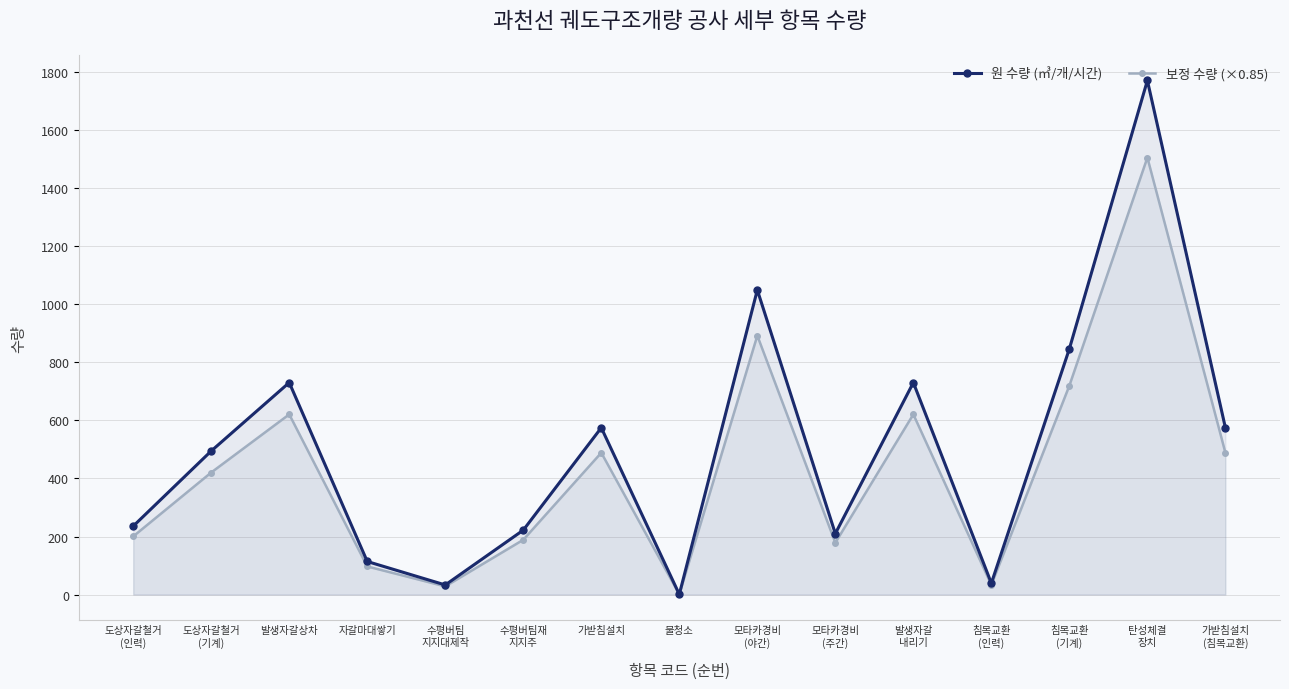

Reading right to left, transcribe all the data shown in this chart.

원 수량 (㎥/개/시간): 가받침설치
(침목교환)=575.0	탄성체결
장치=1772.0	침목교환
(기계)=847.0	침목교환
(인력)=39.0	발생자갈
내리기=730.7	모타카경비
(주간)=210.0	모타카경비
(야간)=1050.0	물청소=0.6	가받침설치=575.0	수평버팀재
지지주=222.0	수평버팀
지지대제작=33.0	자갈마대쌓기=113.9	발생자갈상차=730.7	도상자갈철거
(기계)=494.9	도상자갈철거
(인력)=235.8
보정 수량 (×0.85): 가받침설치
(침목교환)=488.8	탄성체결
장치=1506.2	침목교환
(기계)=719.9	침목교환
(인력)=33.1	발생자갈
내리기=621.1	모타카경비
(주간)=178.5	모타카경비
(야간)=892.5	물청소=0.5	가받침설치=488.8	수평버팀재
지지주=188.7	수평버팀
지지대제작=28.1	자갈마대쌓기=96.8	발생자갈상차=621.1	도상자갈철거
(기계)=420.7	도상자갈철거
(인력)=200.4